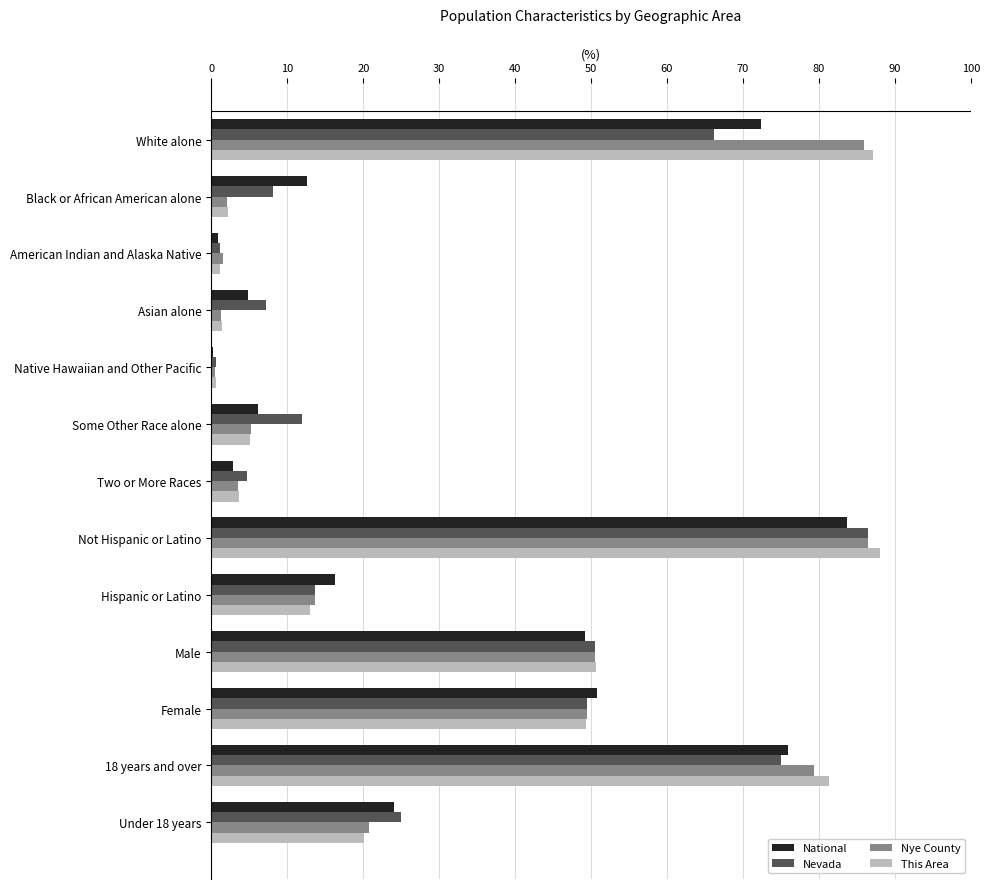

What is the sum of the National values at 18 years and over and Hispanic or Latino?

92.2